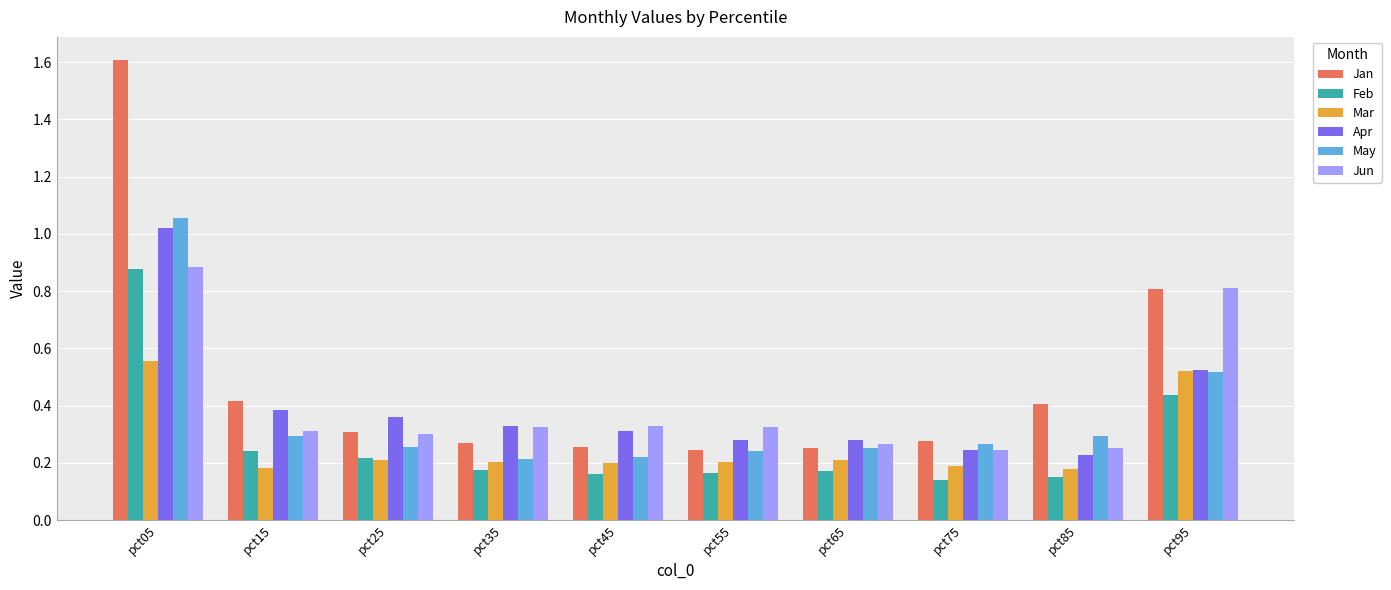

What is the total value across all series at pct05?

6.0